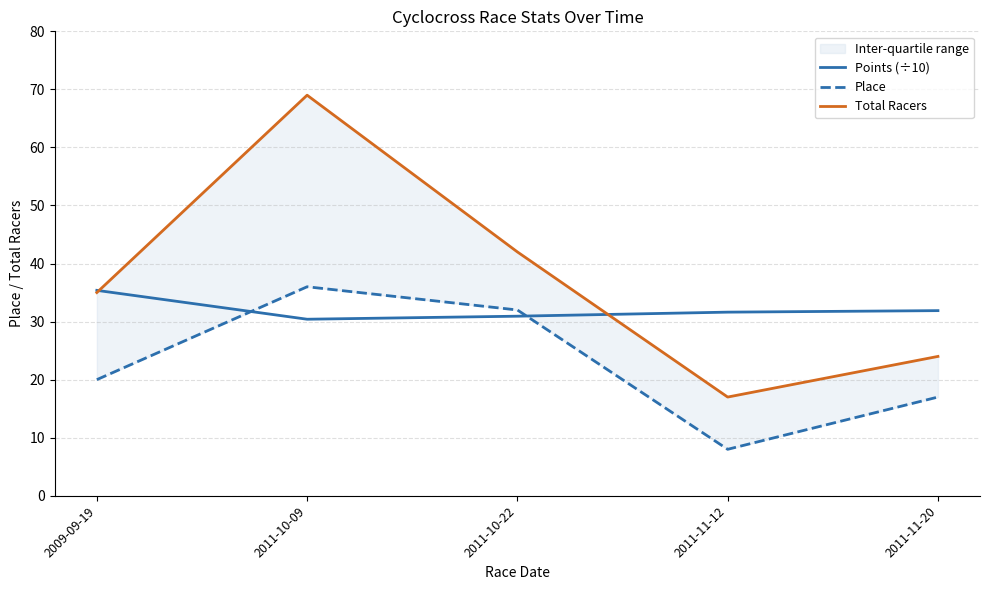

Reading left to right, transcribe all the data shown in this chart.

Points (÷10): 2009-09-19=35.4	2011-10-09=30.4	2011-10-22=30.9	2011-11-12=31.6	2011-11-20=31.9
Place: 2009-09-19=20.0	2011-10-09=36.0	2011-10-22=32.0	2011-11-12=8.0	2011-11-20=17.0
Total Racers: 2009-09-19=35.0	2011-10-09=69.0	2011-10-22=42.0	2011-11-12=17.0	2011-11-20=24.0